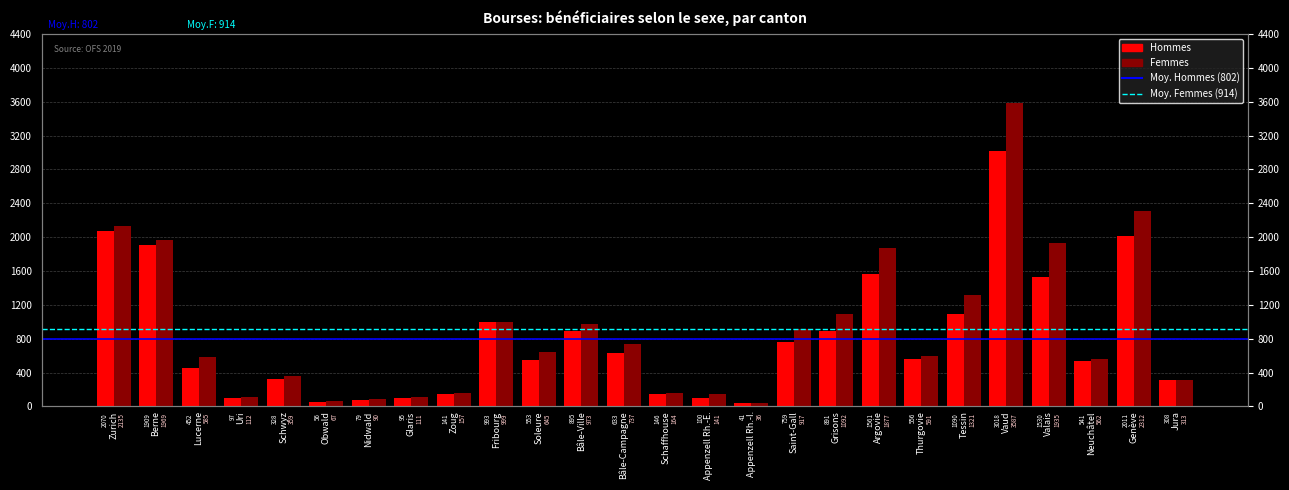

What is the difference between the second highest and second lowest values in the Hommes series?

2014